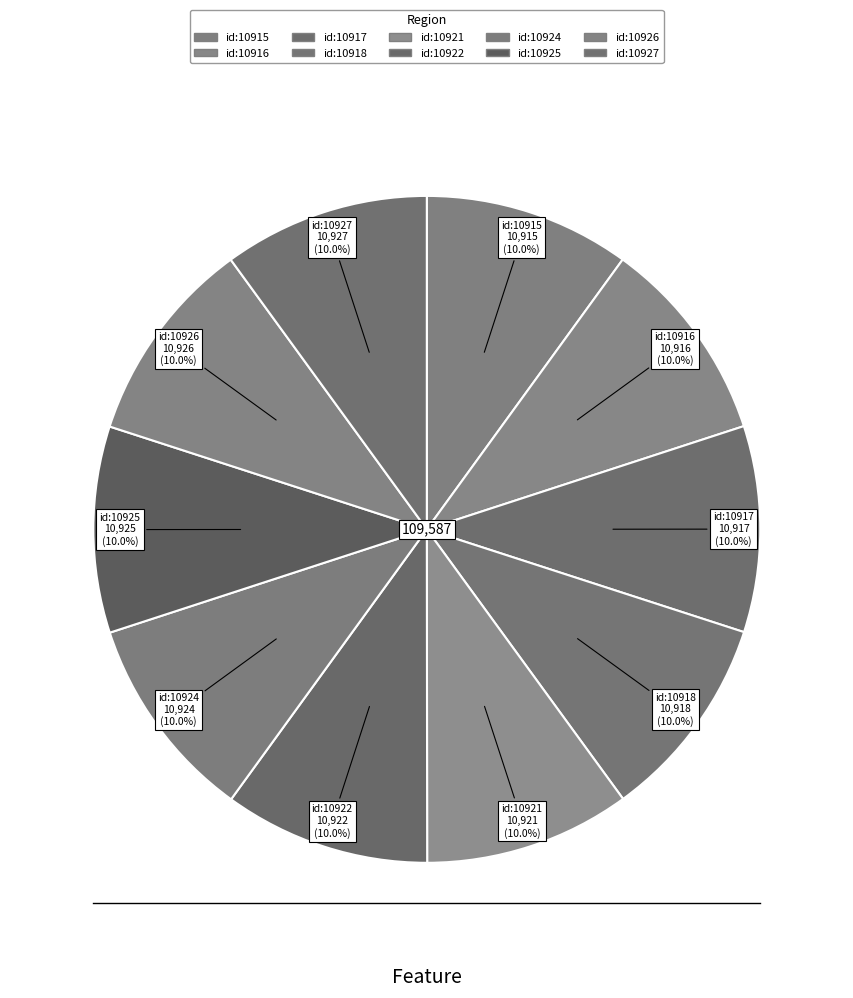

What percentage do id:10915 and id:10917 together represent?

20.0%